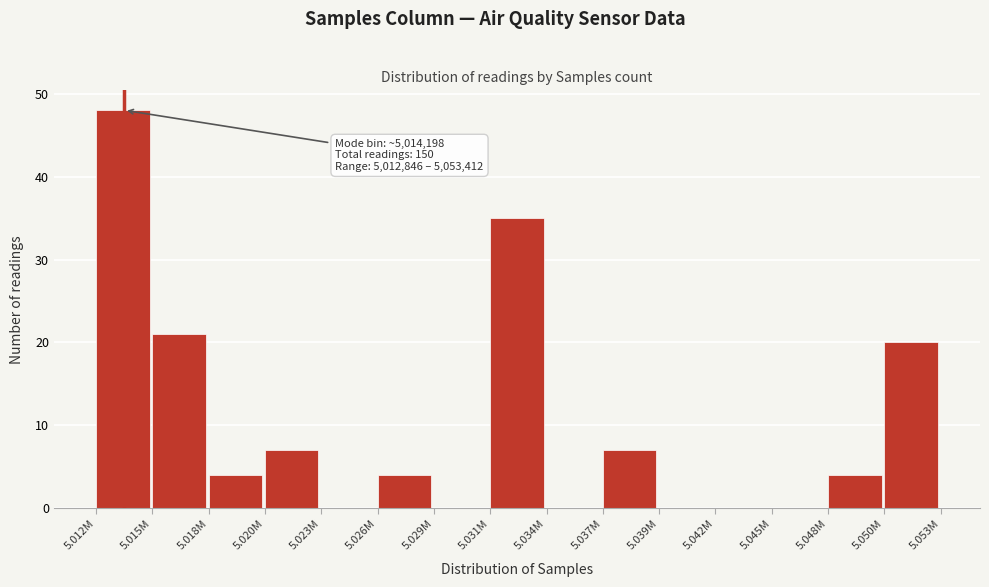

Reading left to right, transcribe all the data shown in this chart.

5.012M=48	5.015M=21	5.018M=4	5.020M=7	5.023M=0	5.026M=4	5.029M=0	5.031M=35	5.034M=0	5.037M=7	5.039M=0	5.042M=0	5.045M=0	5.048M=4	5.050M=20